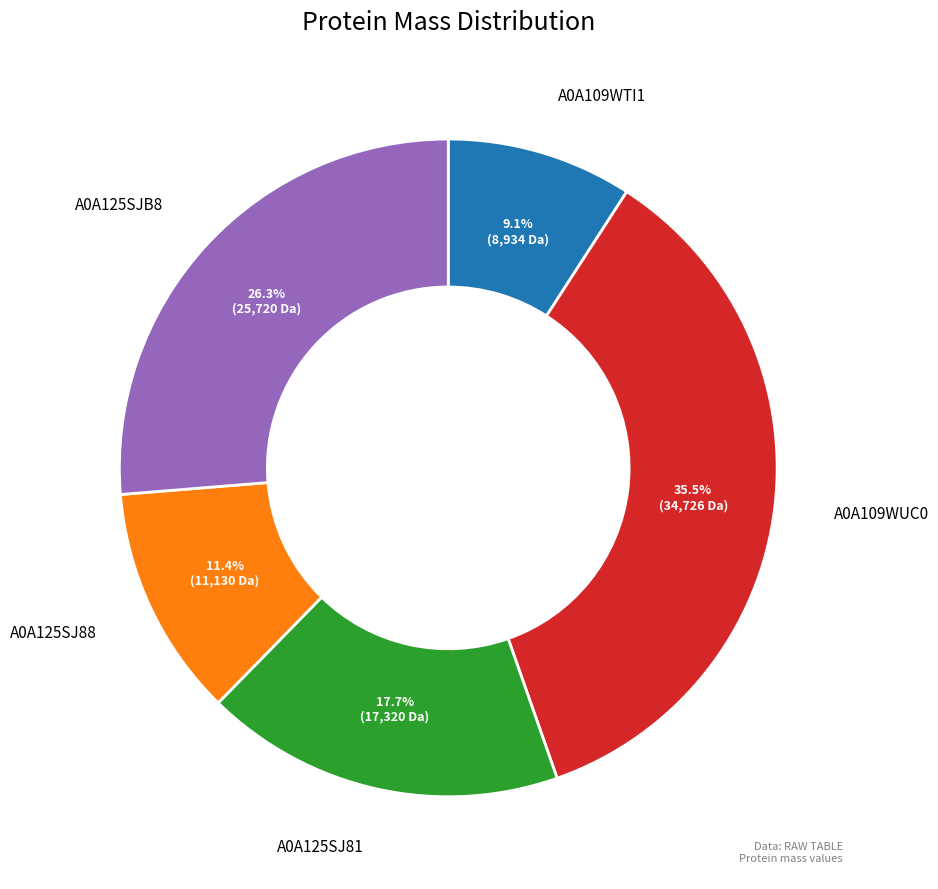

Does any single category account for the majority?

No